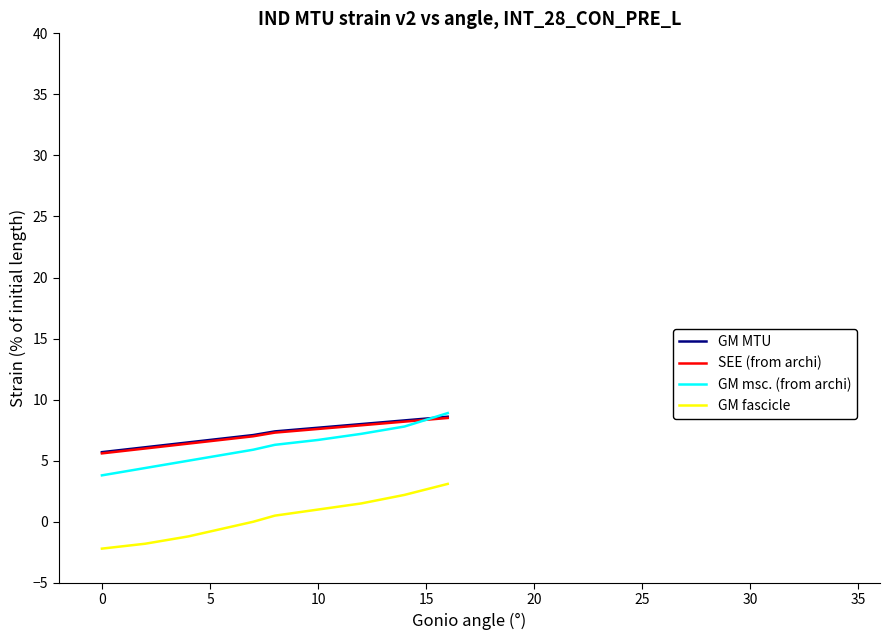

Reading left to right, what are all the values shown in this chart?

GM MTU: 5.7	5.9	6.1	6.3	6.5	6.7	6.9	7.1	7.4	7.7	8.0	8.3	8.6
SEE (from archi): 5.6	5.8	6.0	6.2	6.4	6.6	6.8	7.0	7.3	7.6	7.9	8.2	8.5
GM msc. (from archi): 3.8	4.1	4.4	4.7	5.0	5.3	5.6	5.9	6.3	6.7	7.2	7.8	8.9
GM fascicle: -2.2	-2.0	-1.8	-1.5	-1.2	-0.8	-0.4	0.0	0.5	1.0	1.5	2.2	3.1